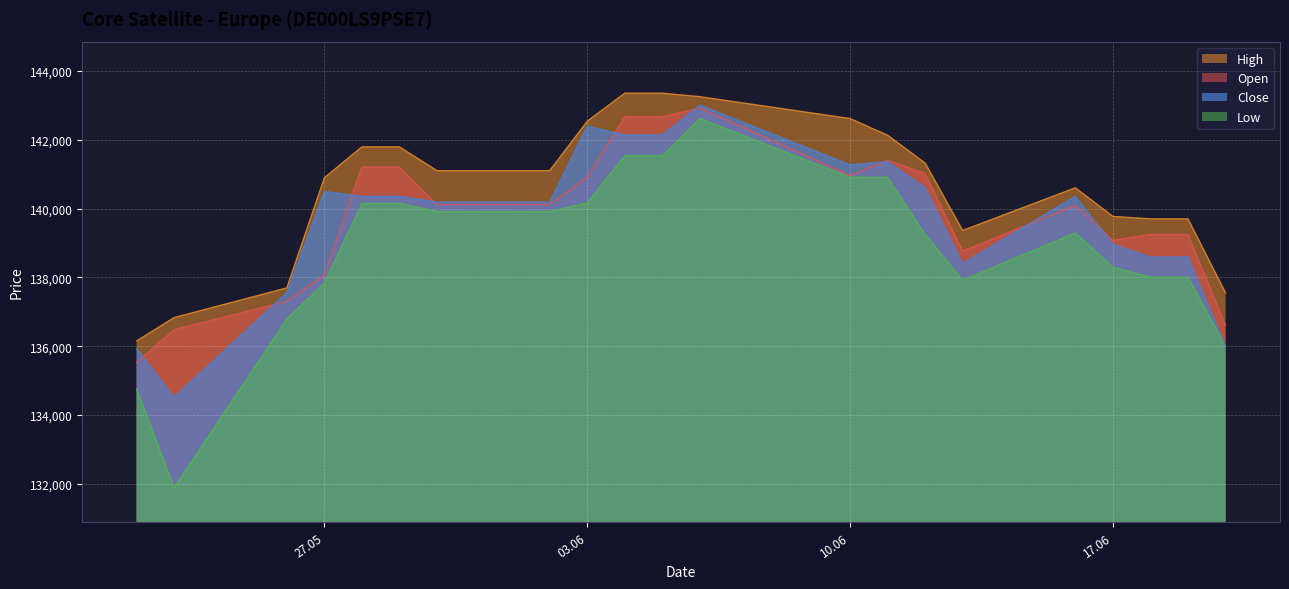

Where is Close nearest to the value 138765?

18.06.2025